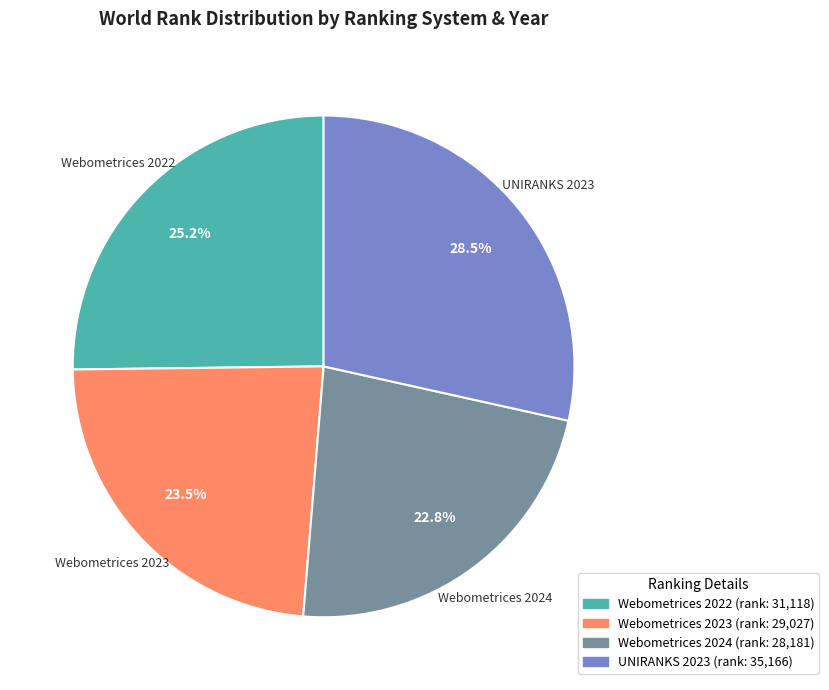

Is it true that Webometrices 2024 is 23% of the pie?

True